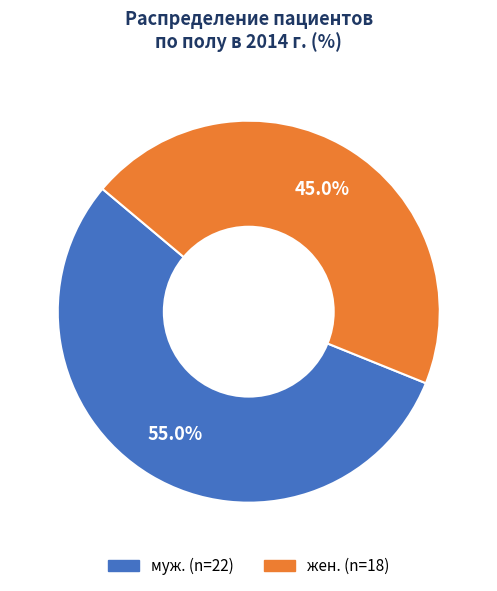

Is there a majority slice in this chart?

Yes